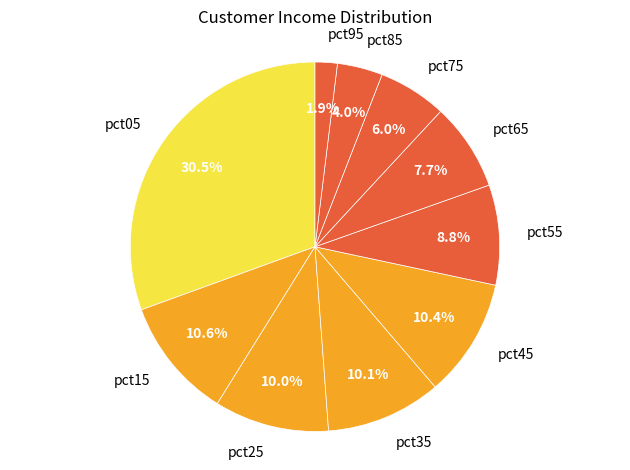

To the nearest percent, what portion does pct95 represent?

2%